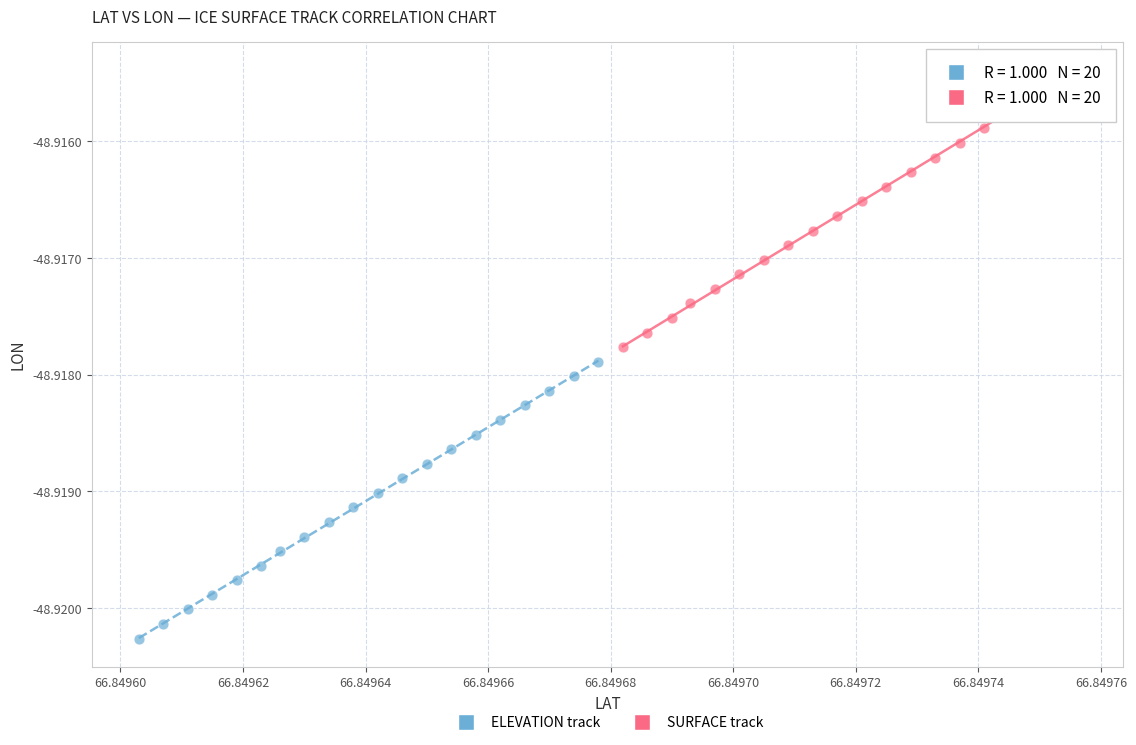

Which series reaches the maximum Y coordinate?

SURFACE track